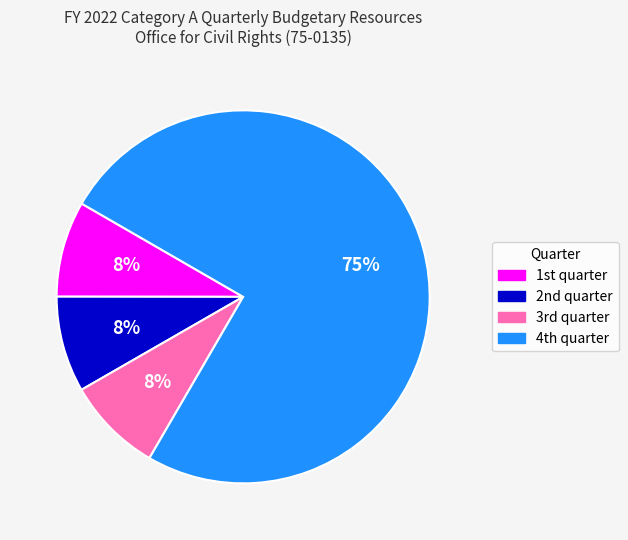

How many slices are in this pie chart?

4